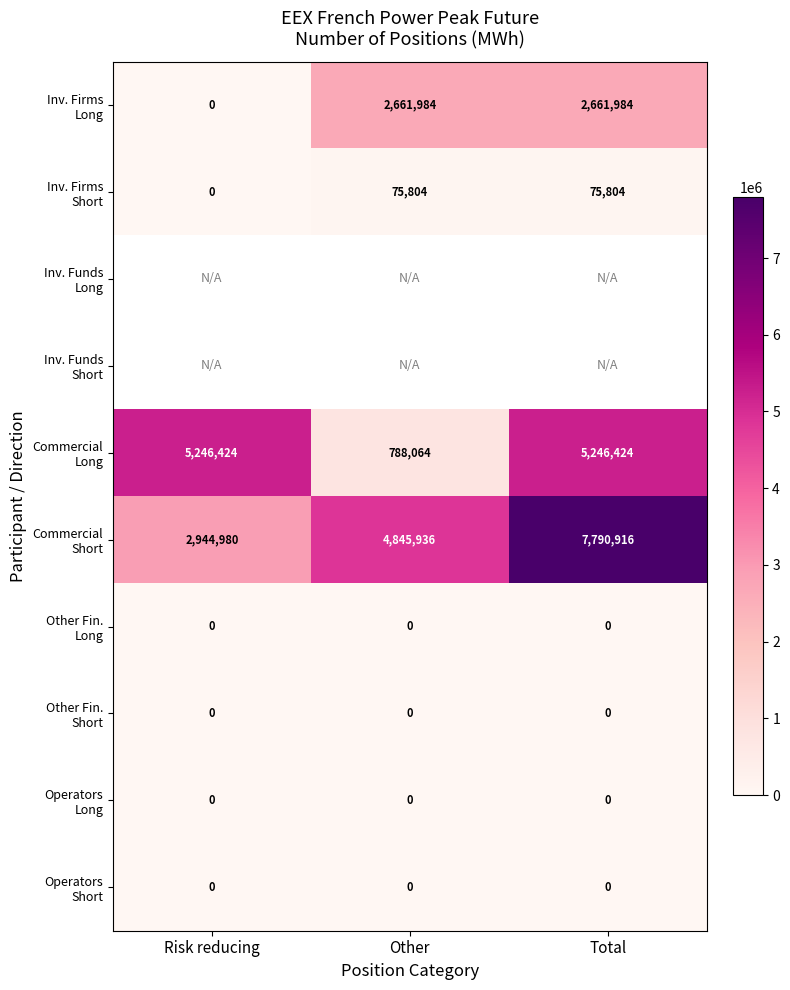

The Commercial Long series shows 5246424.0 at Total. True or false?

True